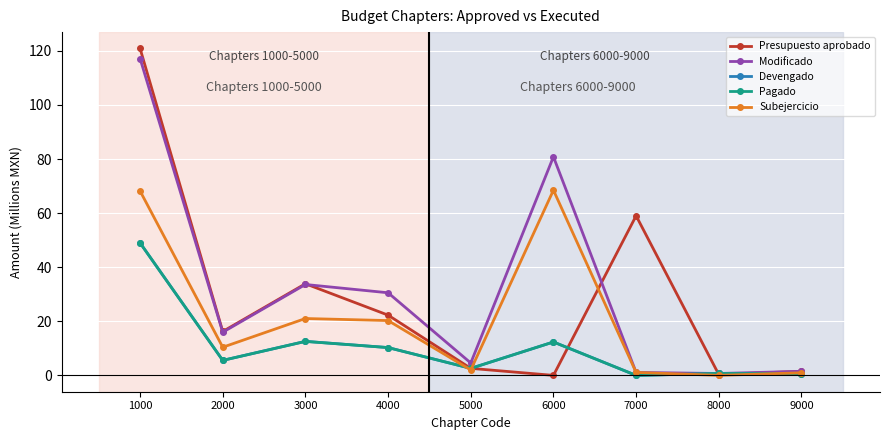

What is the highest value of the Devengado series?

49.0